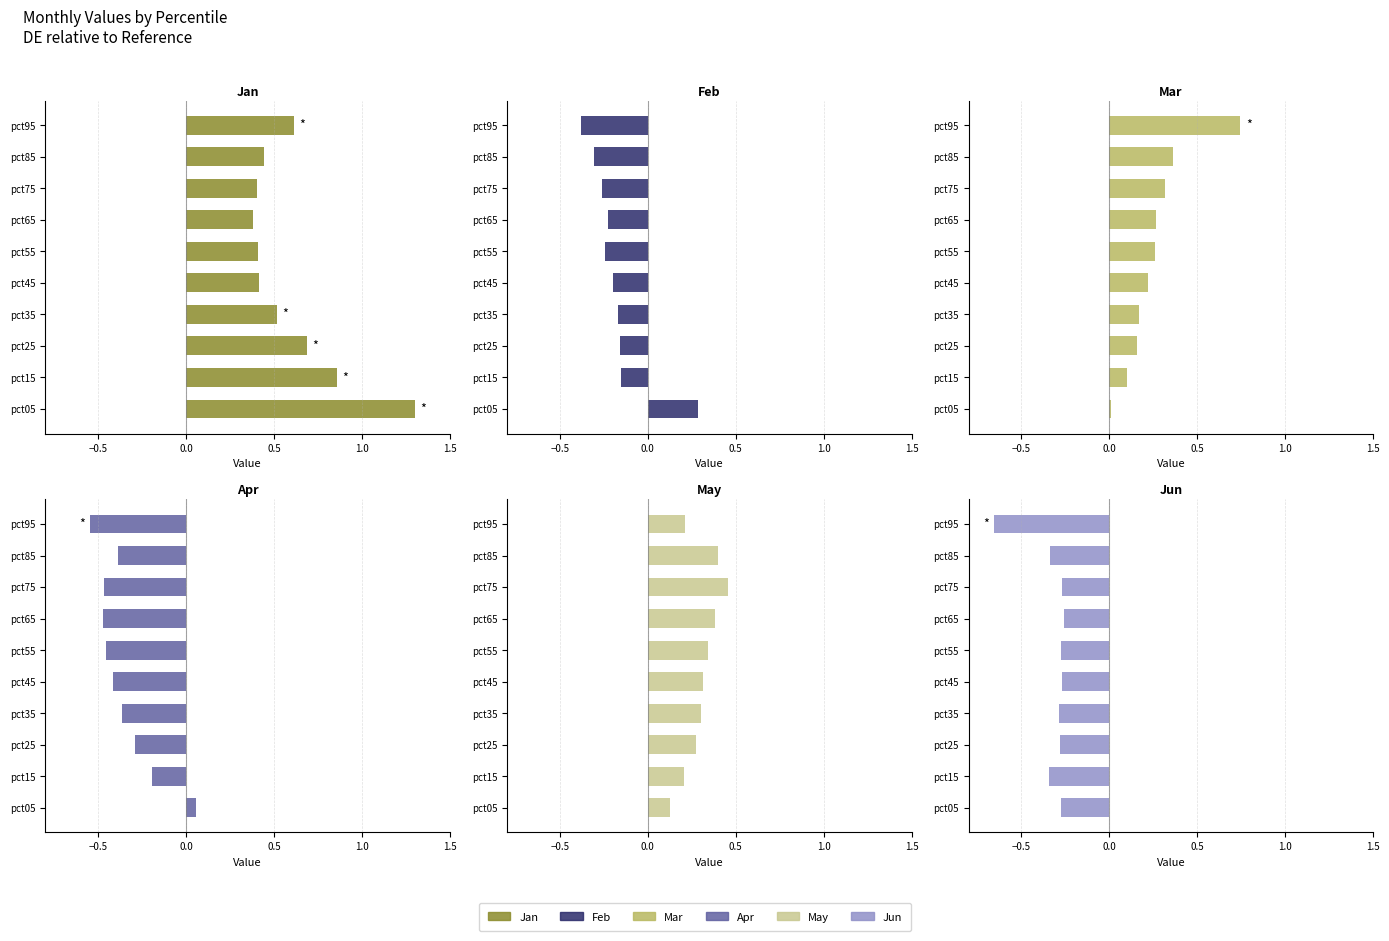

Which series changed the most between pct15 and pct25?

Jan